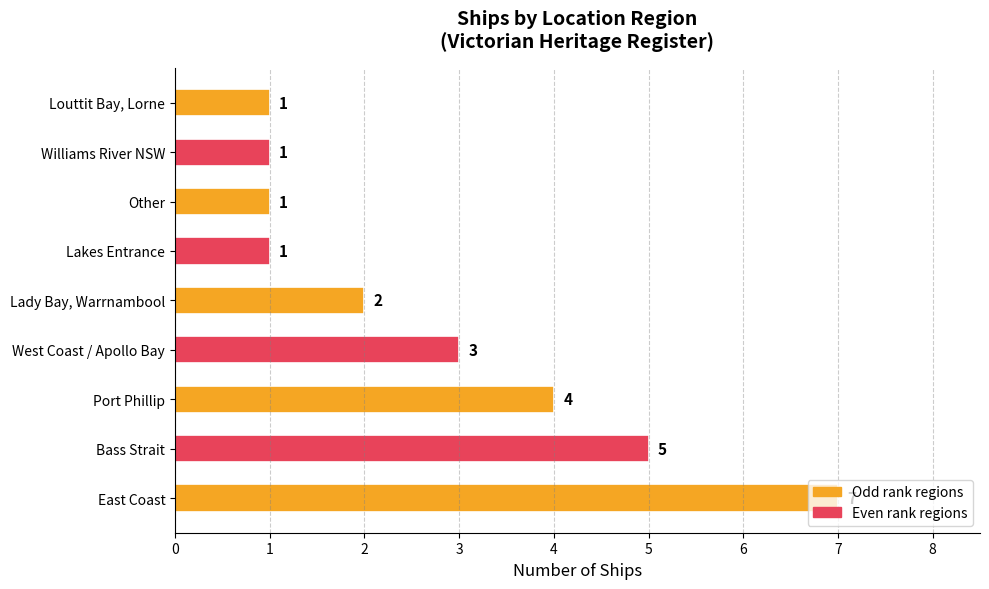

The chart shows a value of 3 at West Coast / Apollo Bay. True or false?

True